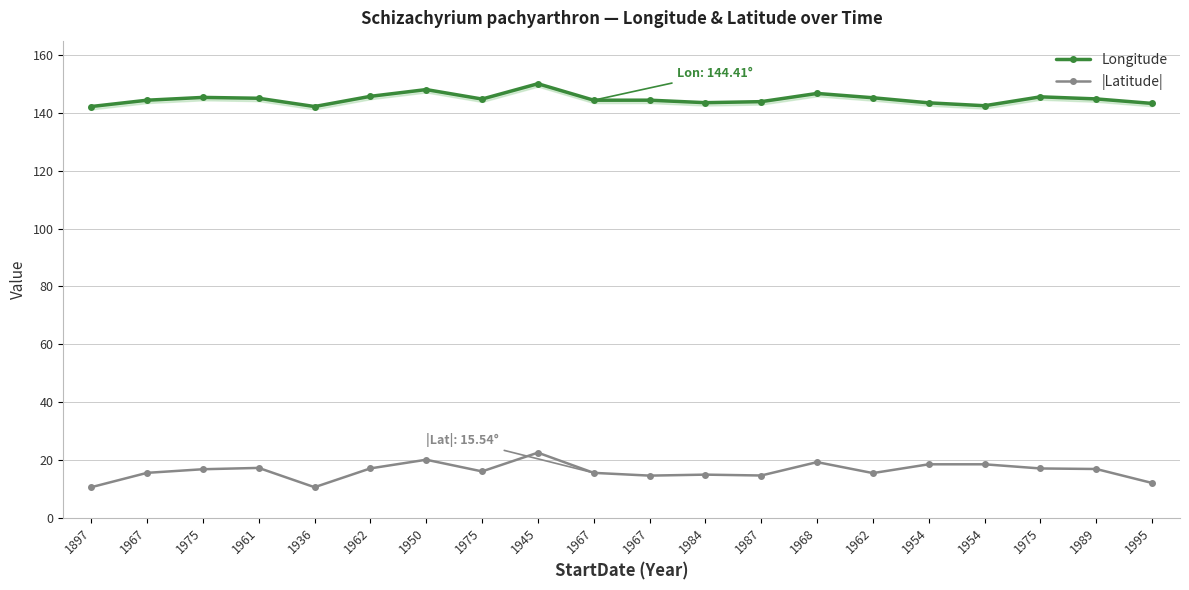

True or false: |Latitude| has more than 1 interior local peaks.

True